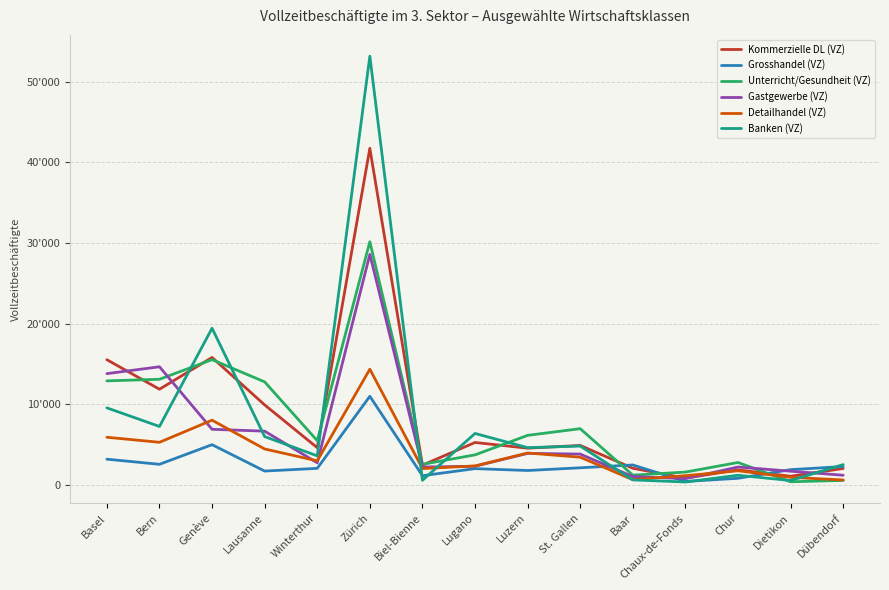

Which series has the widest spread of values?

Banken (VZ)